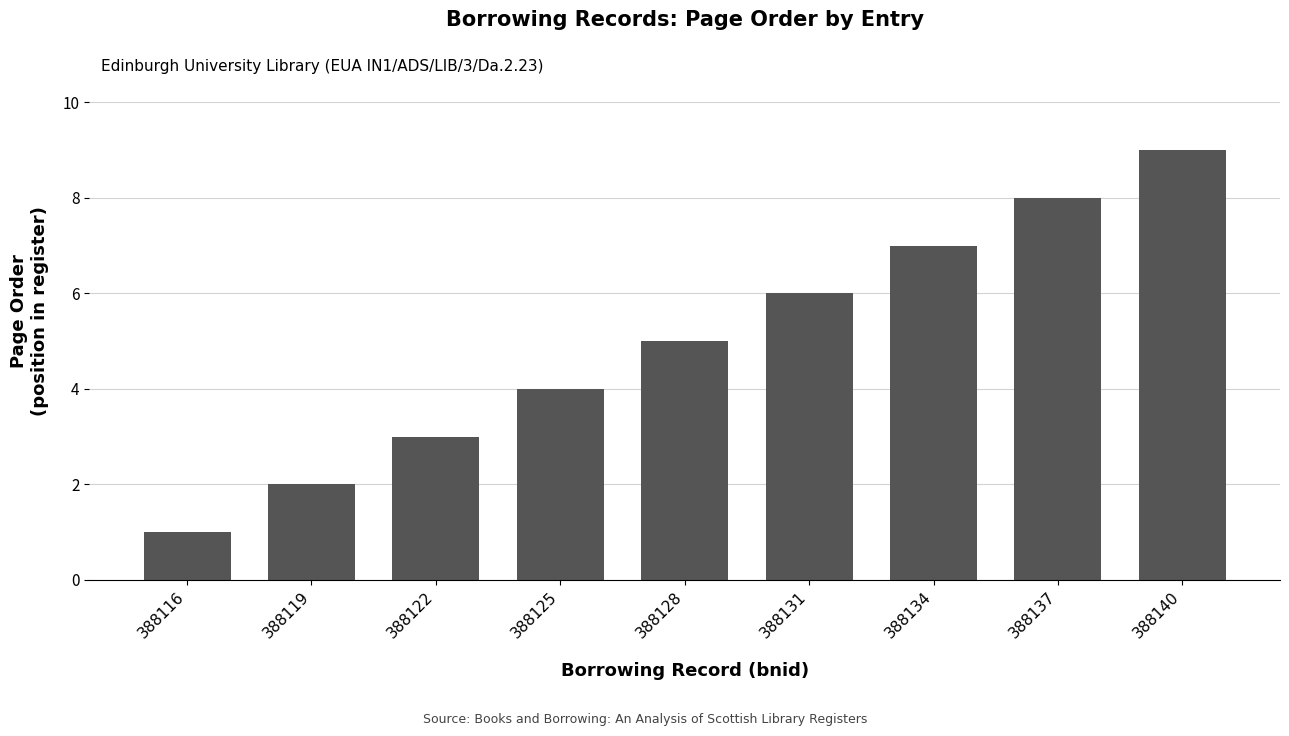

What is the sum of all values?

45